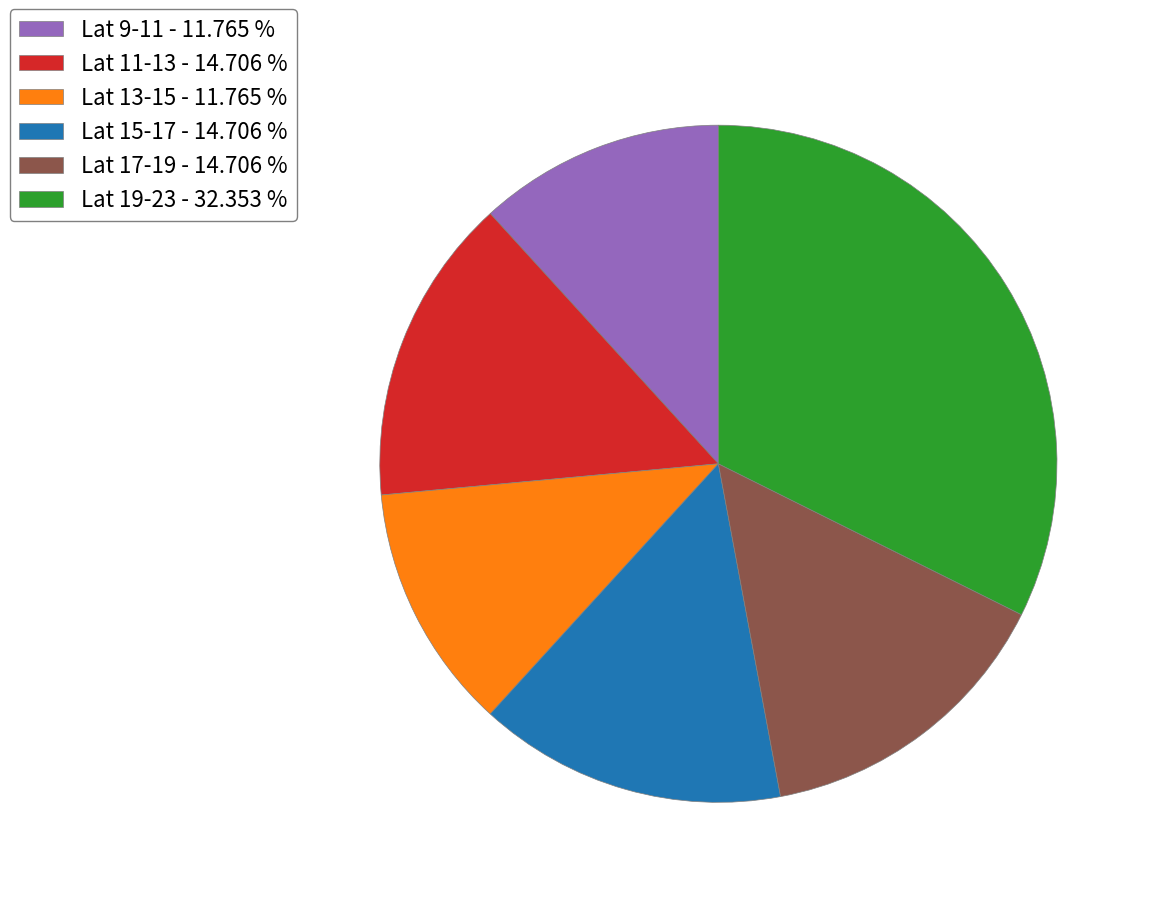

What is the largest slice in the pie chart?

Lat 19-23 - 32.353 %